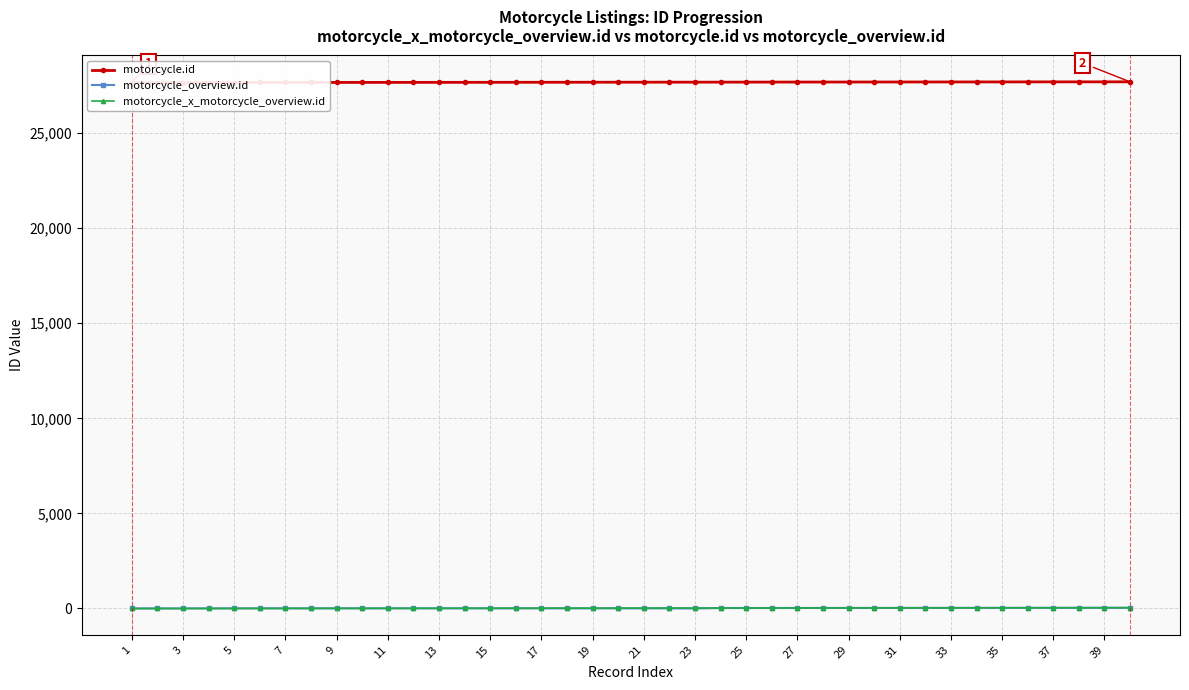

What is the average value of the motorcycle_x_motorcycle_overview.id series?

20